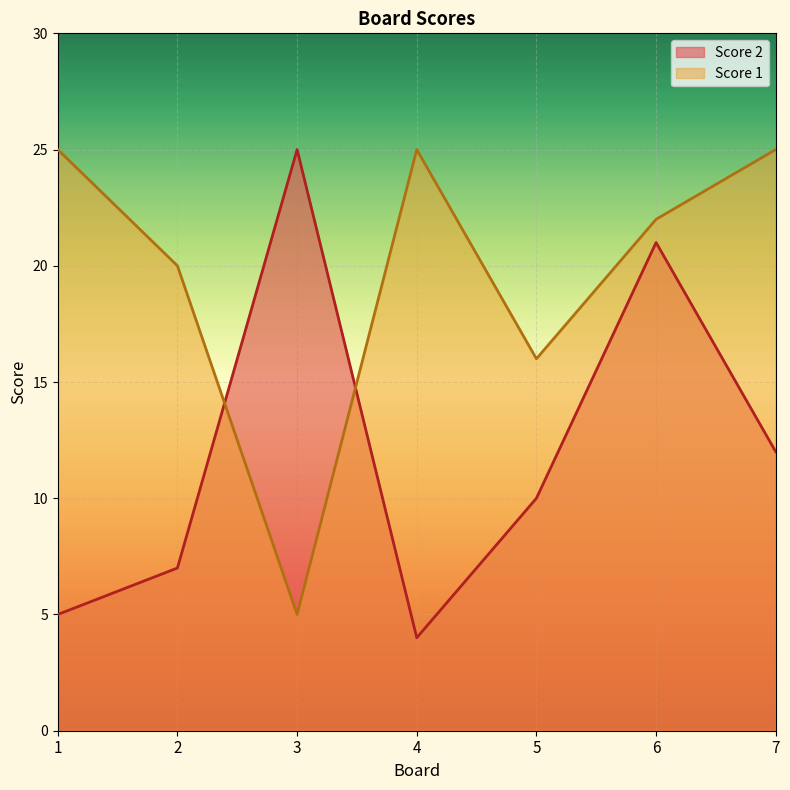

At which category does Score 2 reach its first local valley?

4